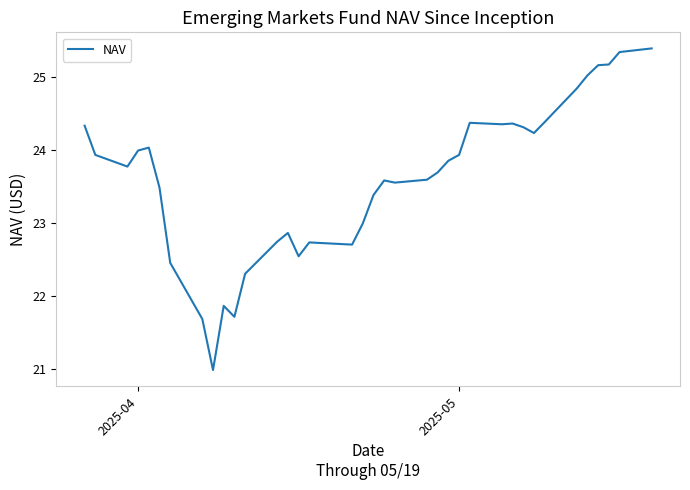

What is the difference between the maximum and minimum values?

4.4